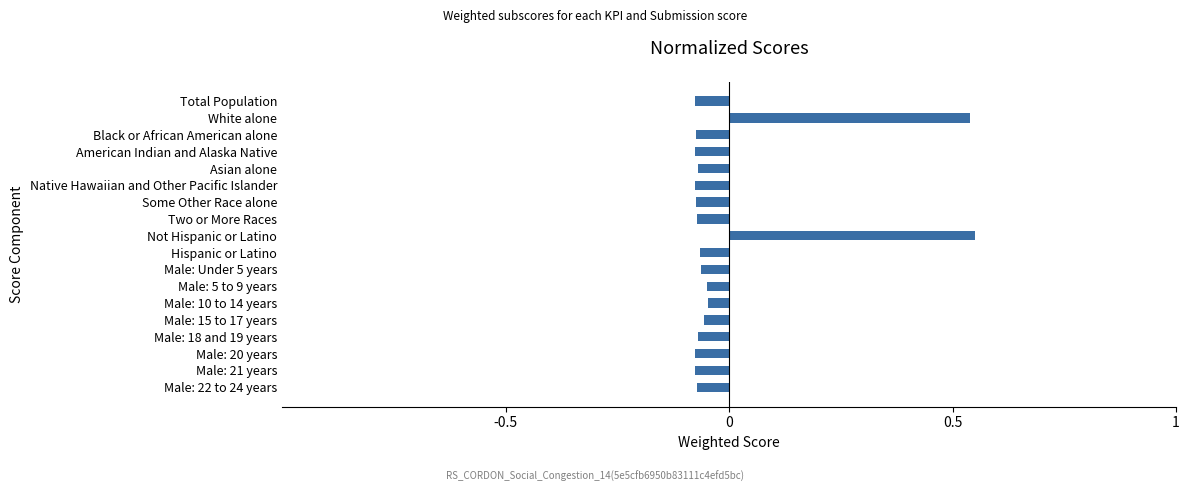

True or false: the data shows -0.0 at Native Hawaiian and Other Pacific Islander.

False